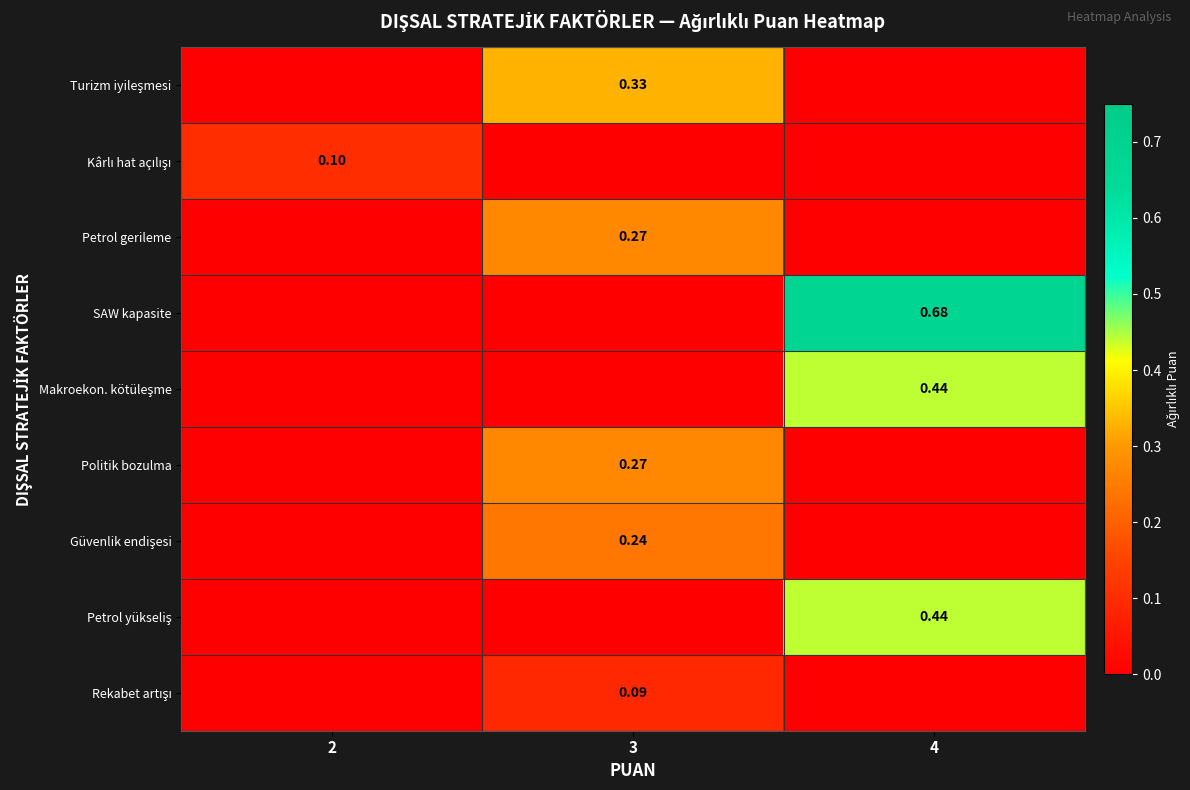

Is the value of Petrol gerileme at 3 greater than the value of SAW kapasite at 4?

No